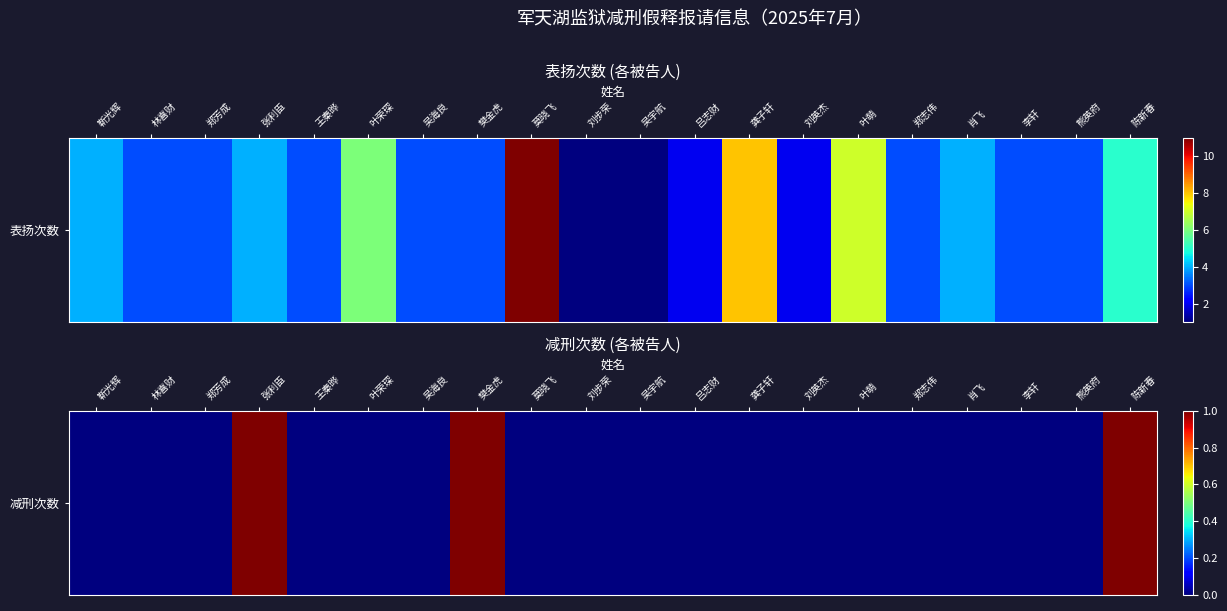

Rank the categories by value from lowest to highest.

靳光辉, 林喜财, 郑芳成, 王秦晔, 叶荣琛, 吴海良, 莫晓飞, 刘步荣, 吴宇航, 吕志财, 龚子轩, 刘英杰, 叶萌, 郑志伟, 肖飞, 李轩, 熊英府, 张利臣, 樊金虎, 陈新春